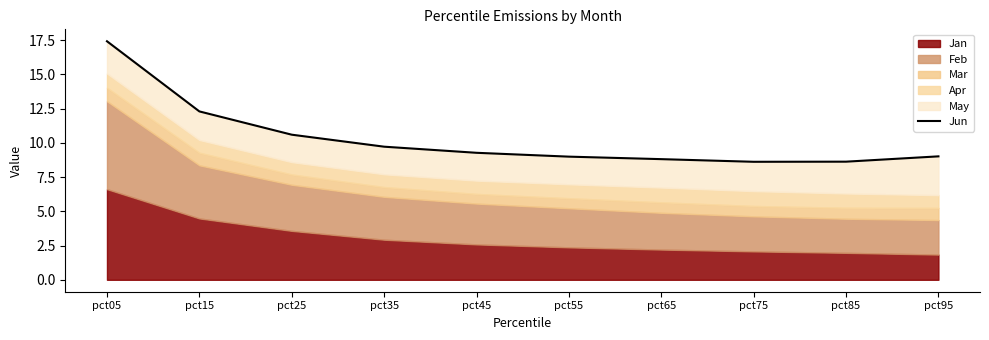

How many lines are shown in the chart?

1